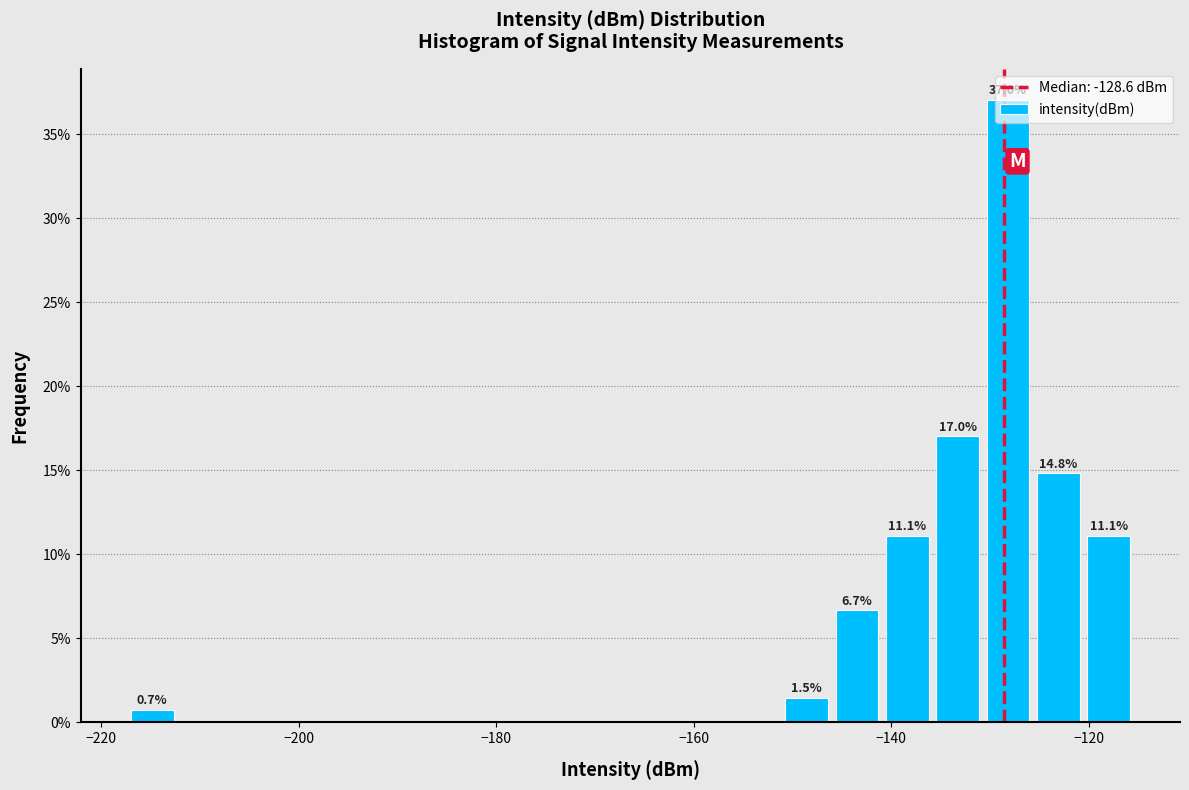

Around what value on the x-axis is the tallest bar? Give the approximate position of its centre, as read against the axis.

-128